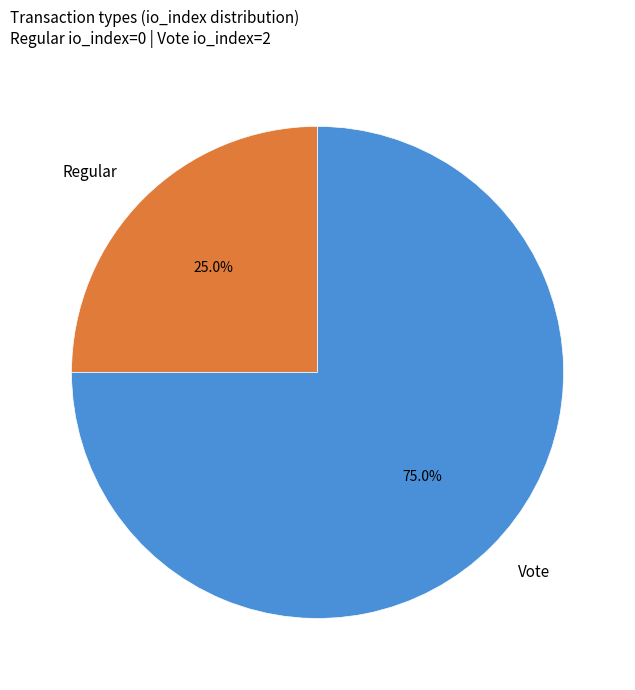

Does Regular represent more than half of the total?

No